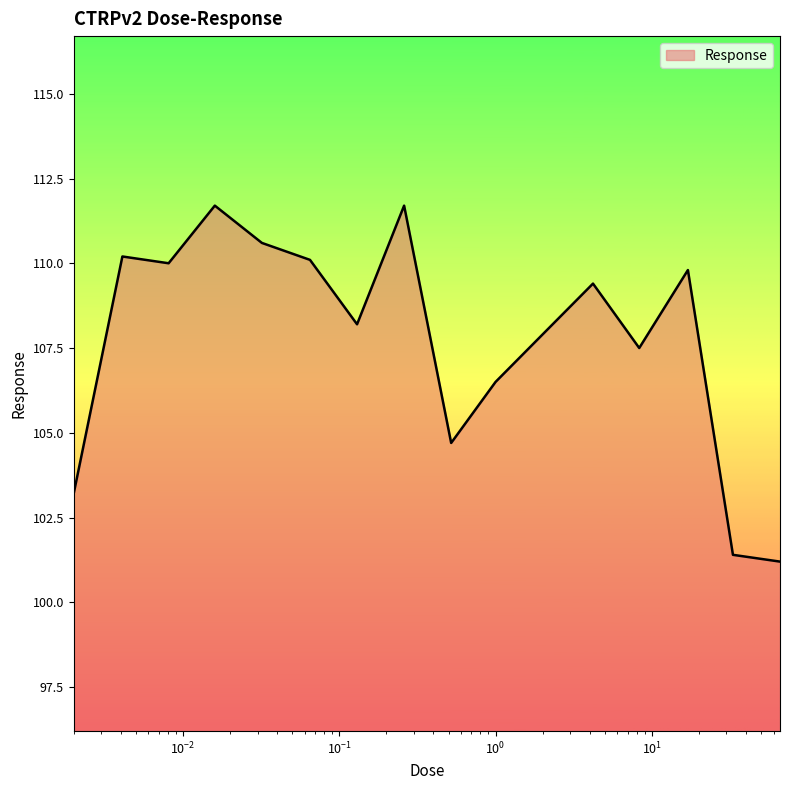

How many interior local valleys (lower than both neighbors) does the data have?

4